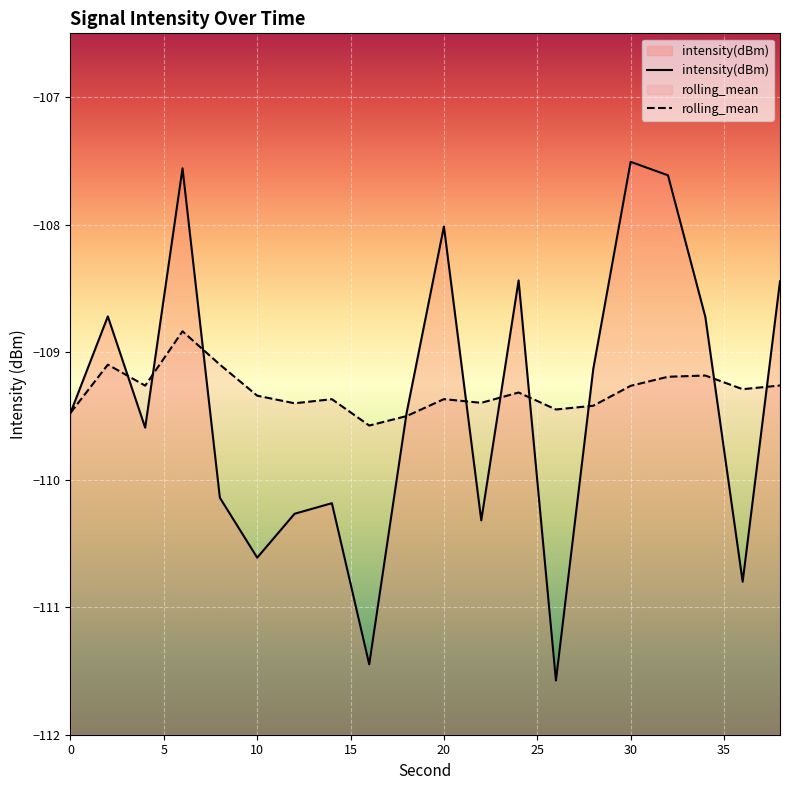

In intensity(dBm), how many points are higher than both neighbors (excluding endpoints)?

6